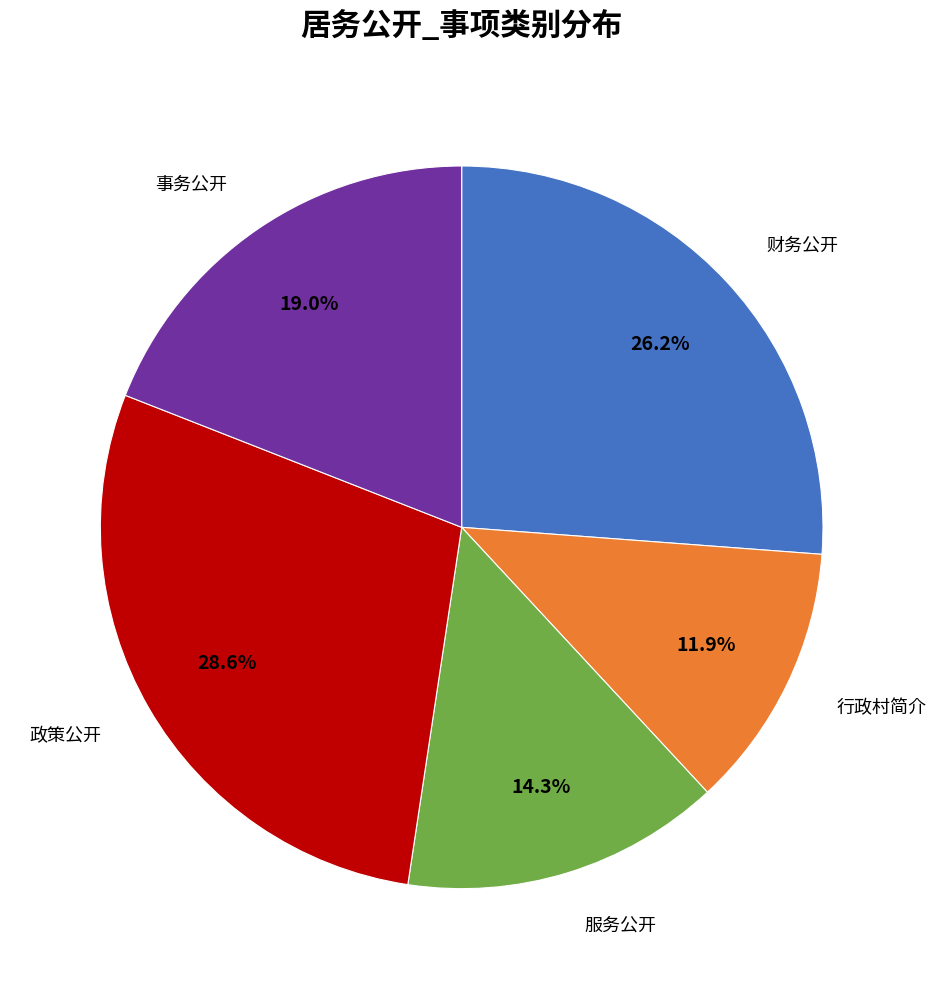

Approximately how many times larger is the value at 财务公开 compared to 服务公开?

1.8